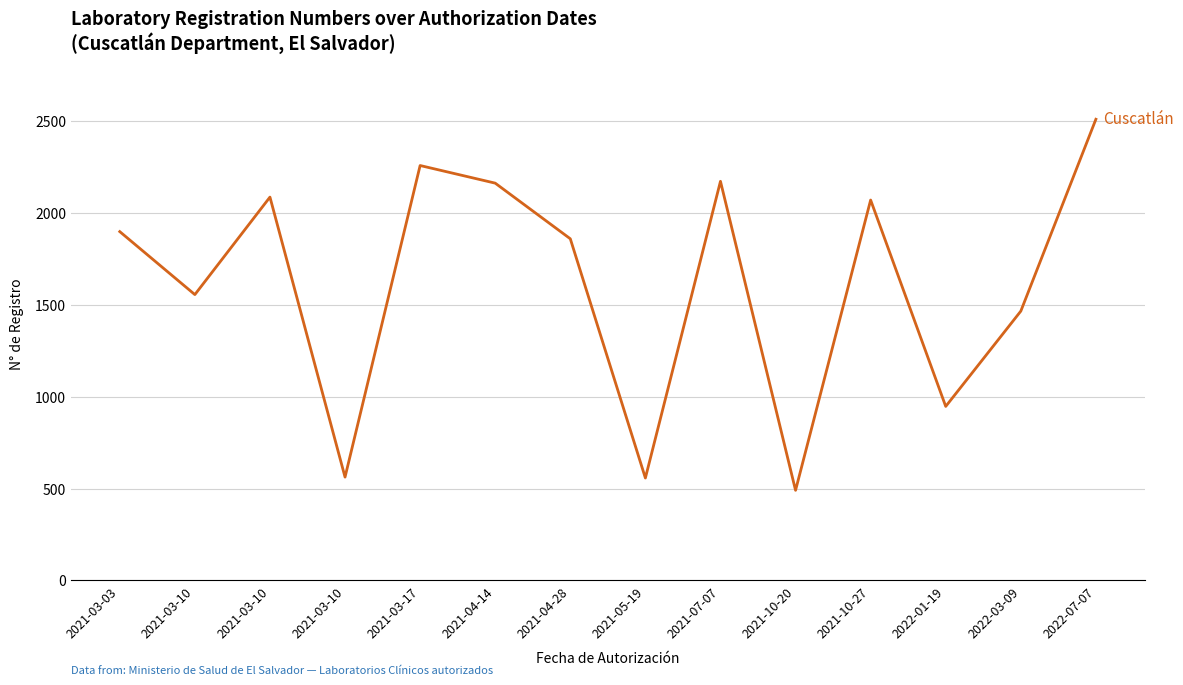

How many lines are shown in the chart?

1